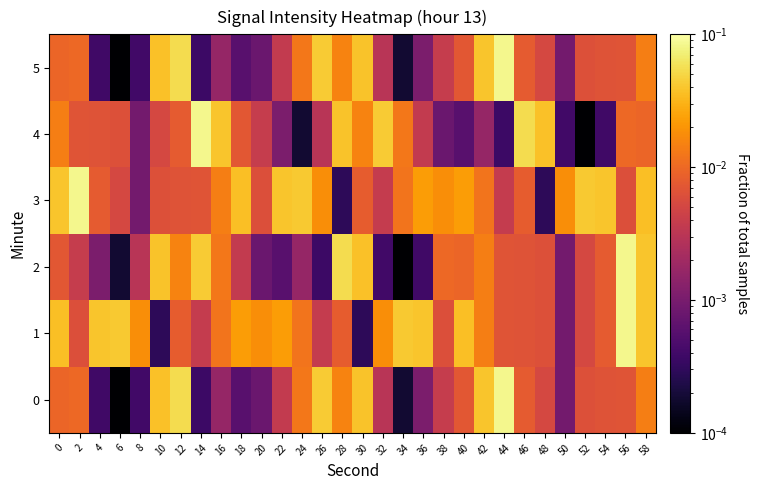

At how many categories does at least one series exceed 0?

30